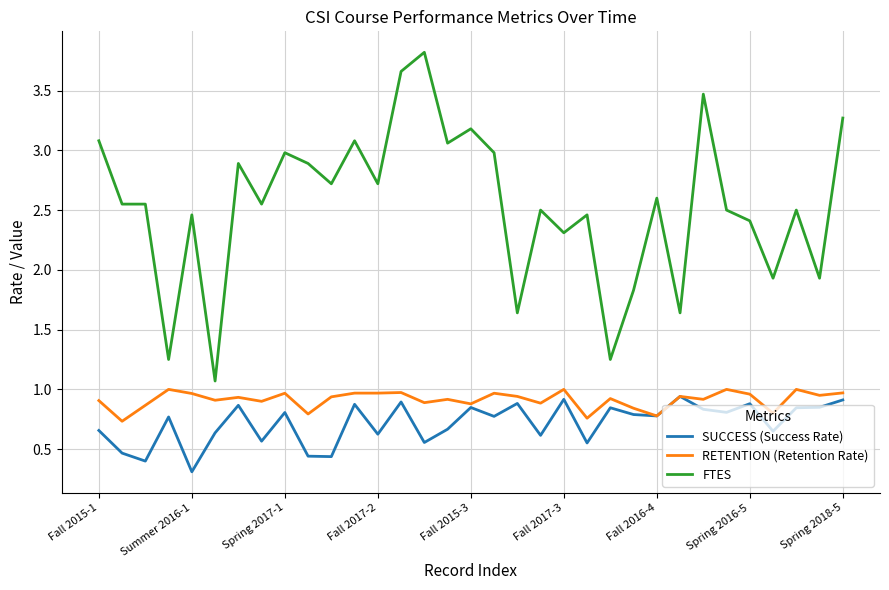

Which series has the largest range (max minus min)?

FTES